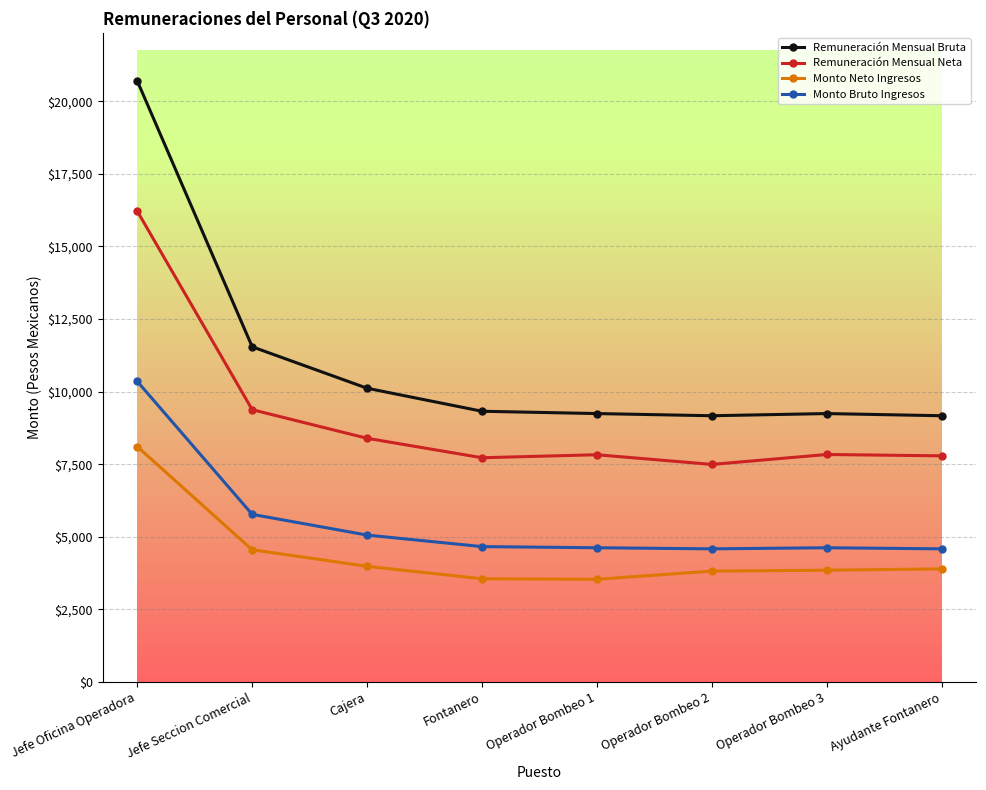

At which category is the sum across all series the highest?

Jefe Oficina Operadora